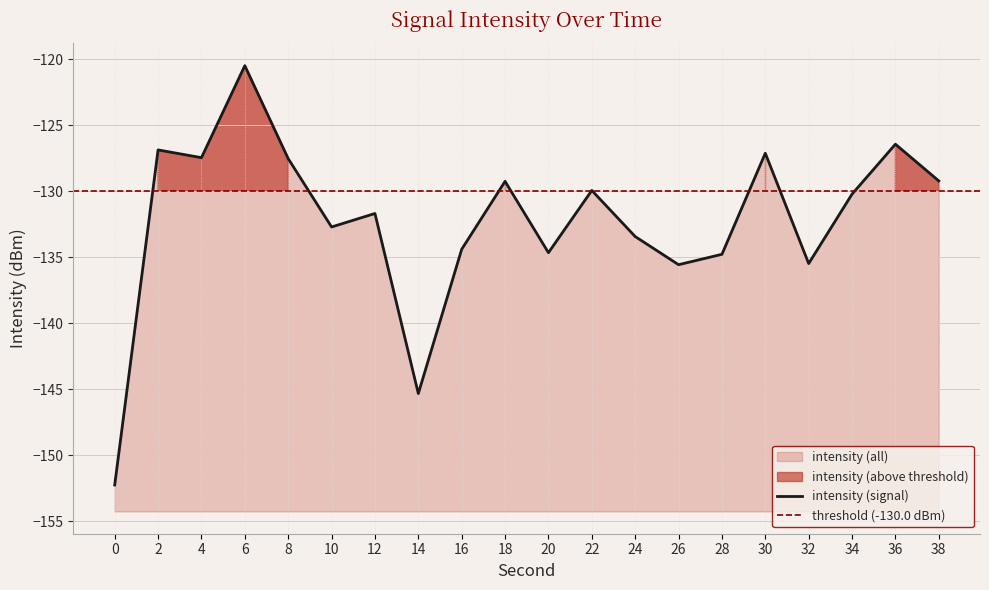

How many distinct data groups are displayed?

1